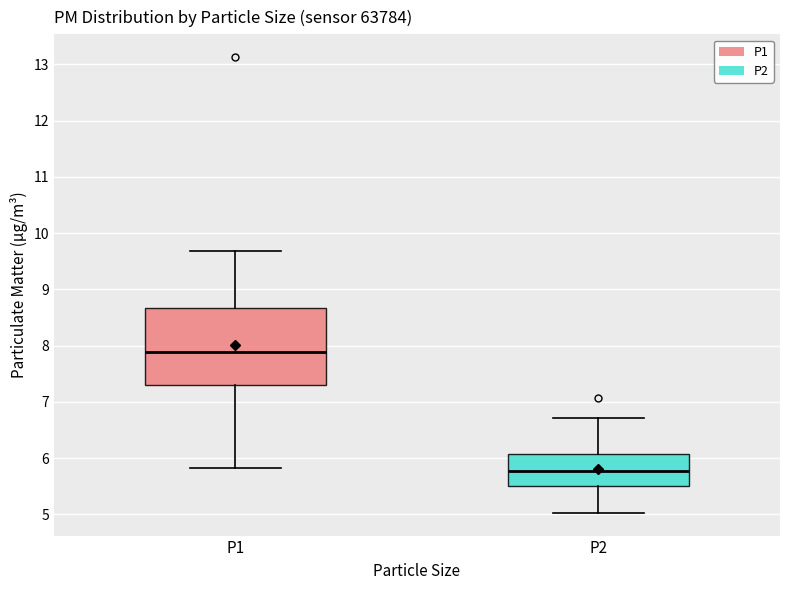

Comparing the boxes themselves (not the whiskers), which one is the tallest?

P1